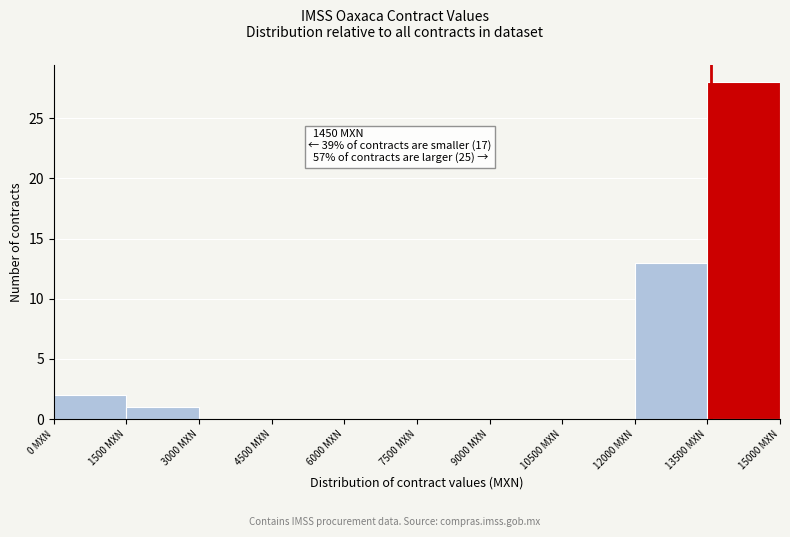

Over which range of the x-axis is the bar tallest?

13500 to 15000